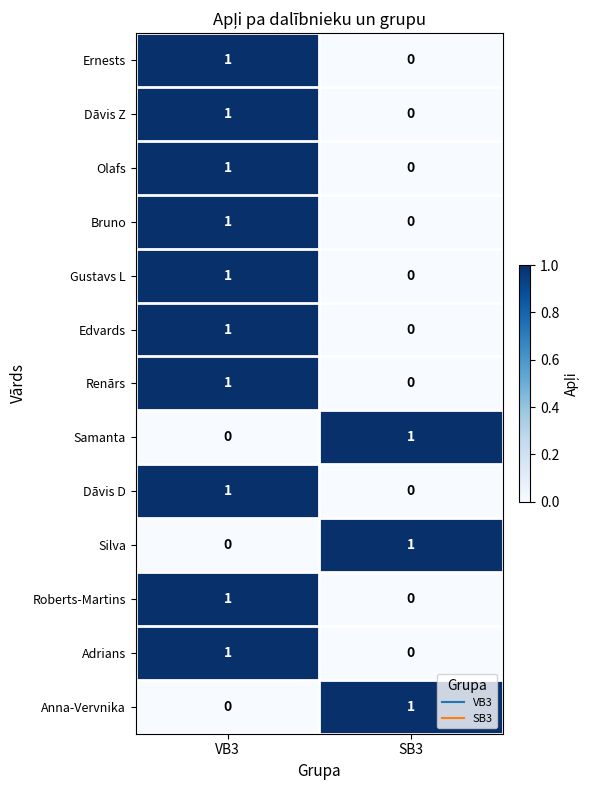

Rank the categories by Silva value from highest to lowest.

SB3, VB3